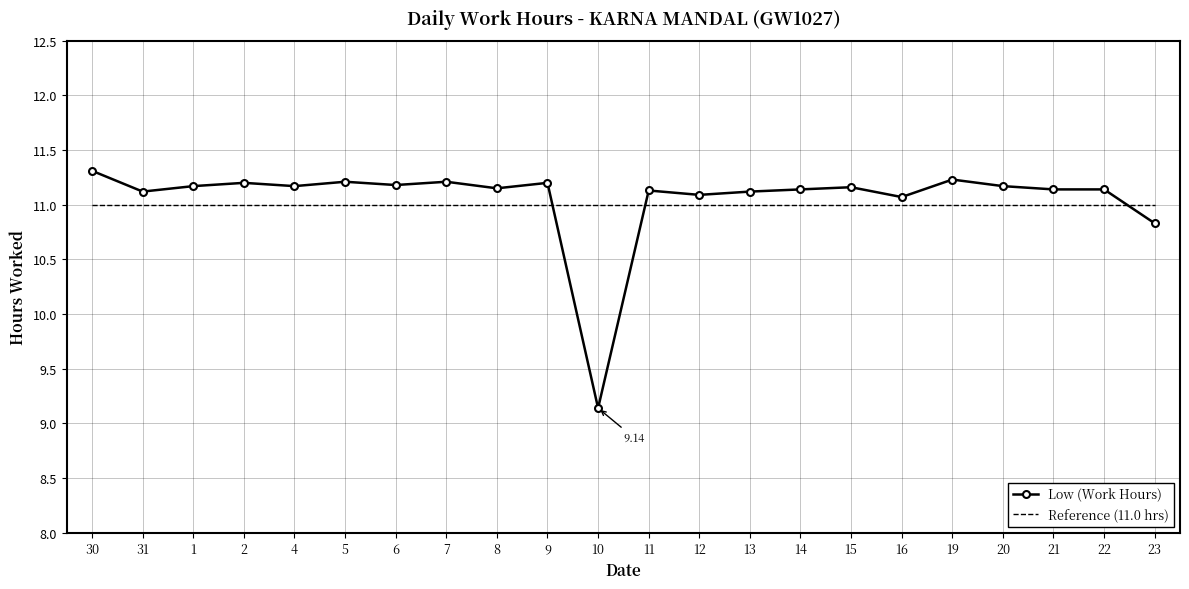

The Low (Work Hours) series shows 3.7 at 21. True or false?

False